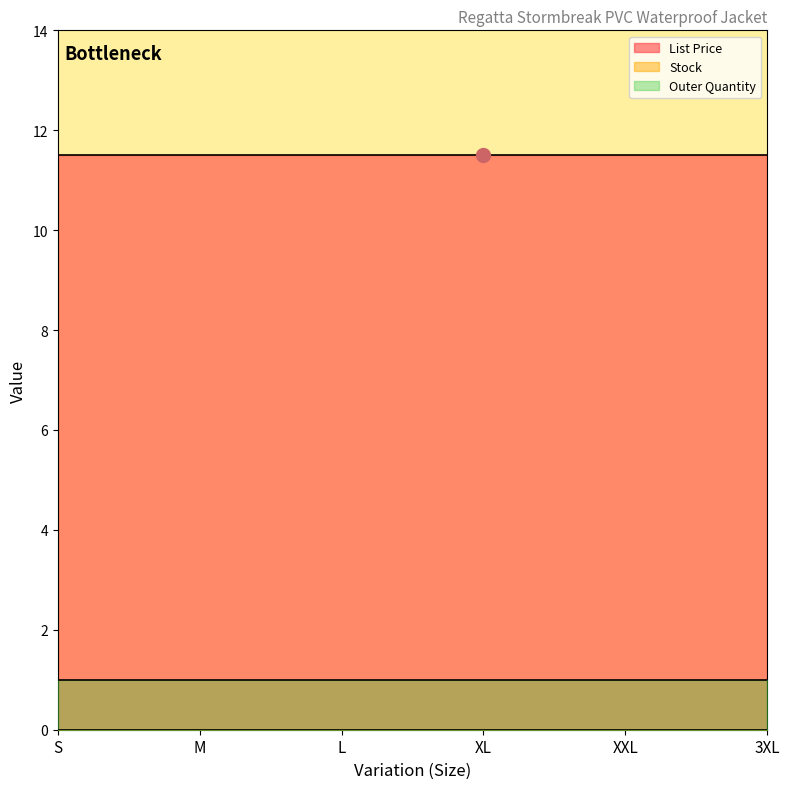

Between L and XXL, which series saw the biggest shift?

List Price